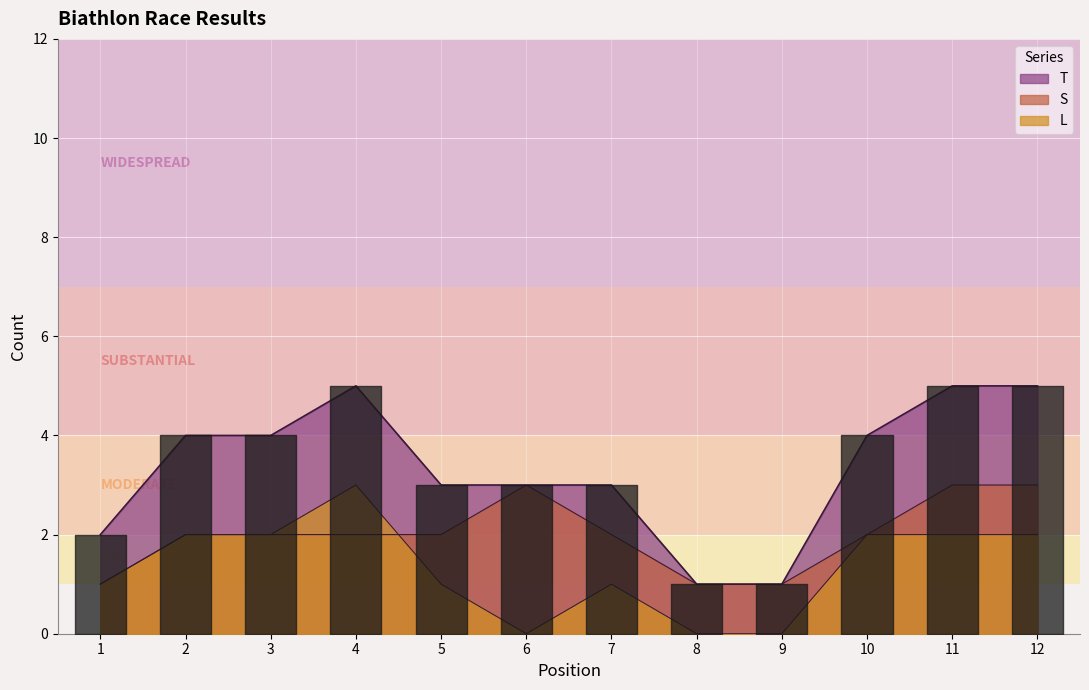

True or false: S and T intersect in this chart.

False